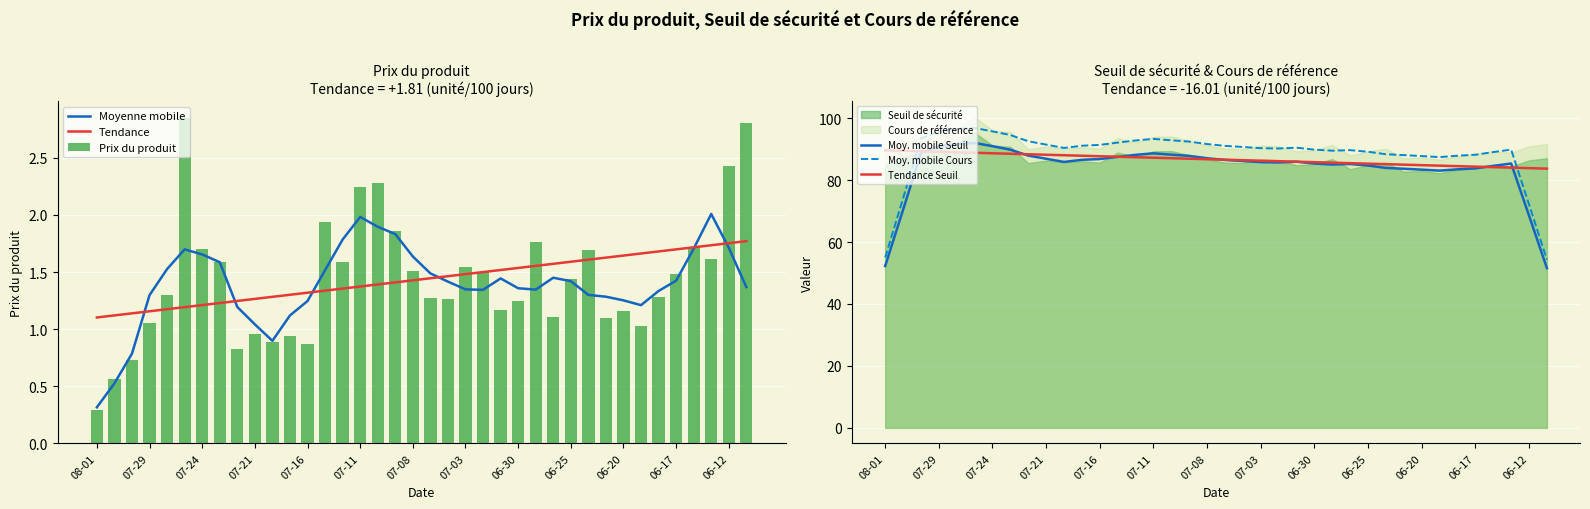

What is the minimum value for Moyenne mobile?

0.3